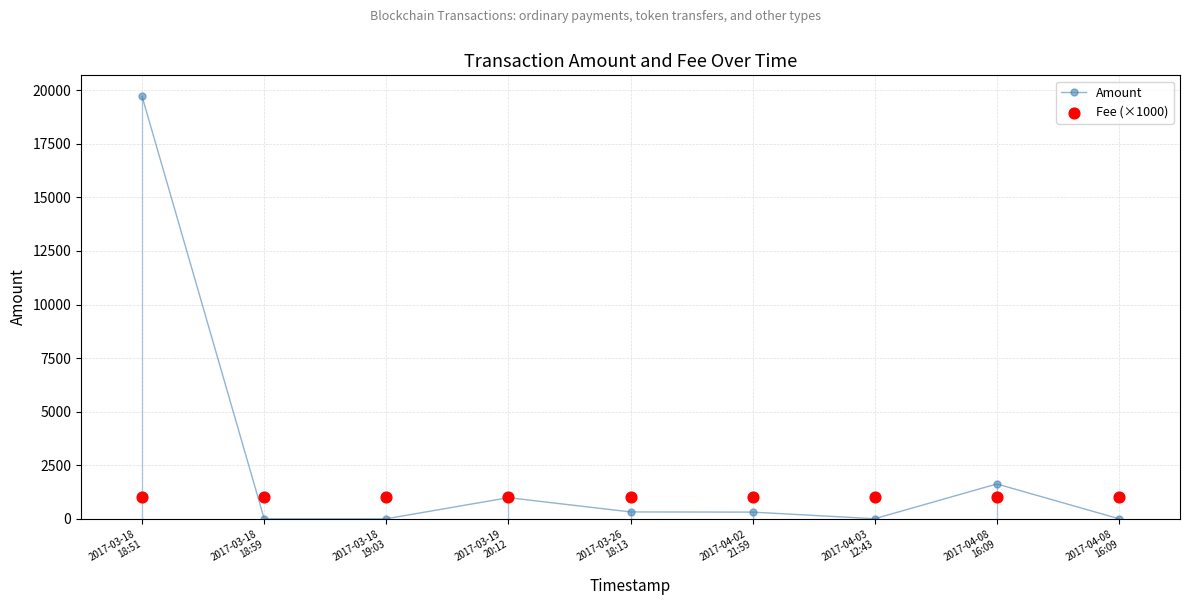

Which series contains the highest Y value?

Amount